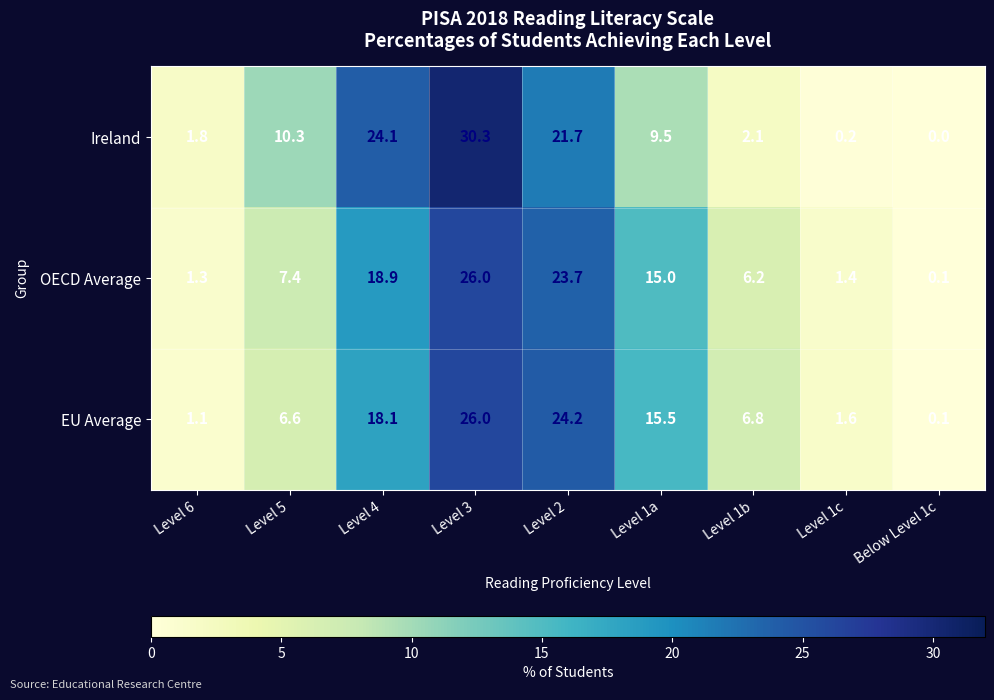

At which label does OECD Average first exceed 7?

Level 5